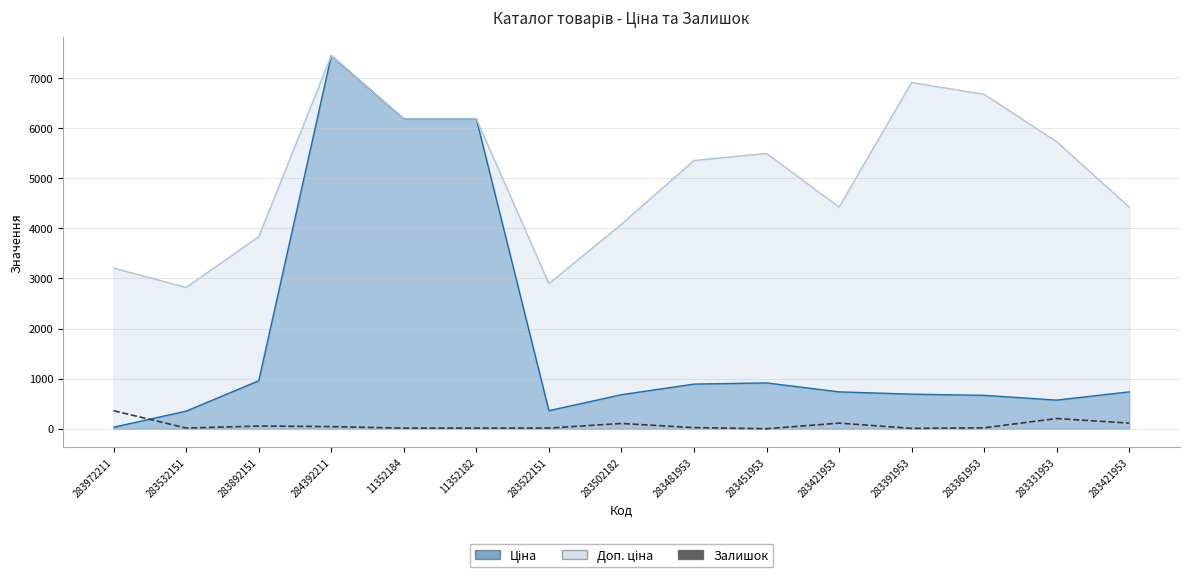

Reading left to right, extract all data points from this chart.

360	15	55	44	13	15	15	106	24	2	113	9	20	205	113